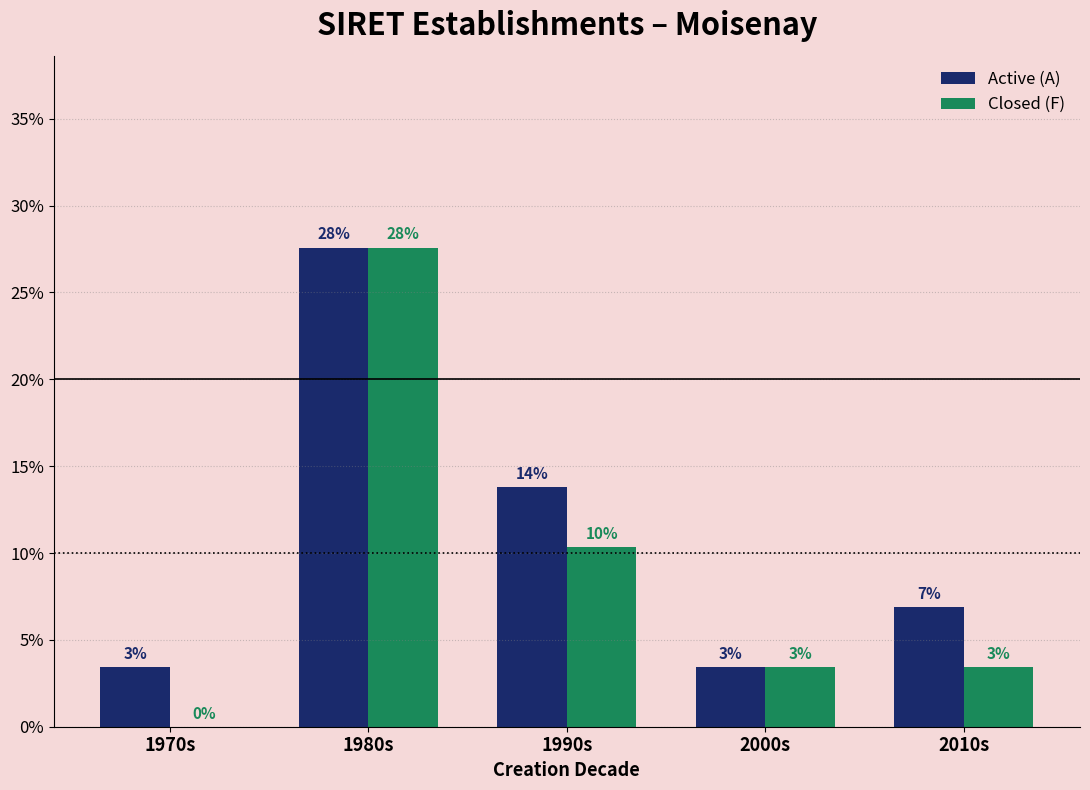

What are all the series names shown in the legend?

Active (A), Closed (F)